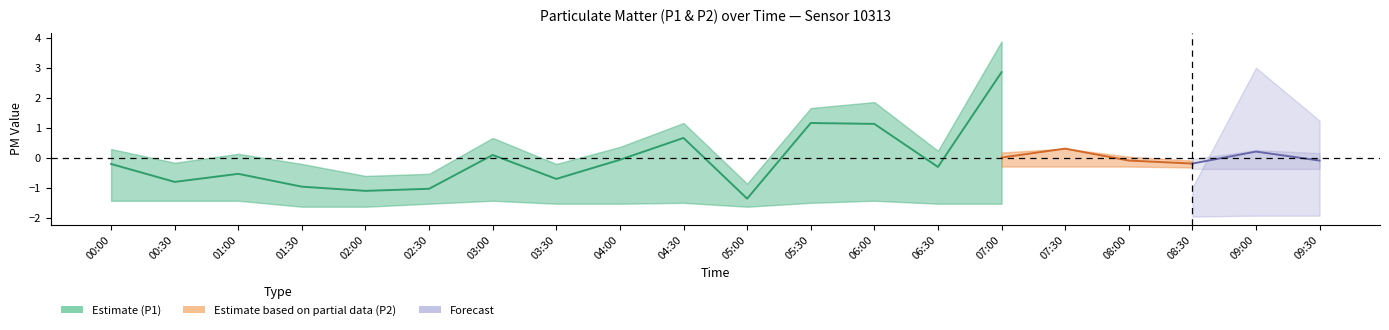

The P1_lower series shows 2.0 at 03:00. True or false?

False